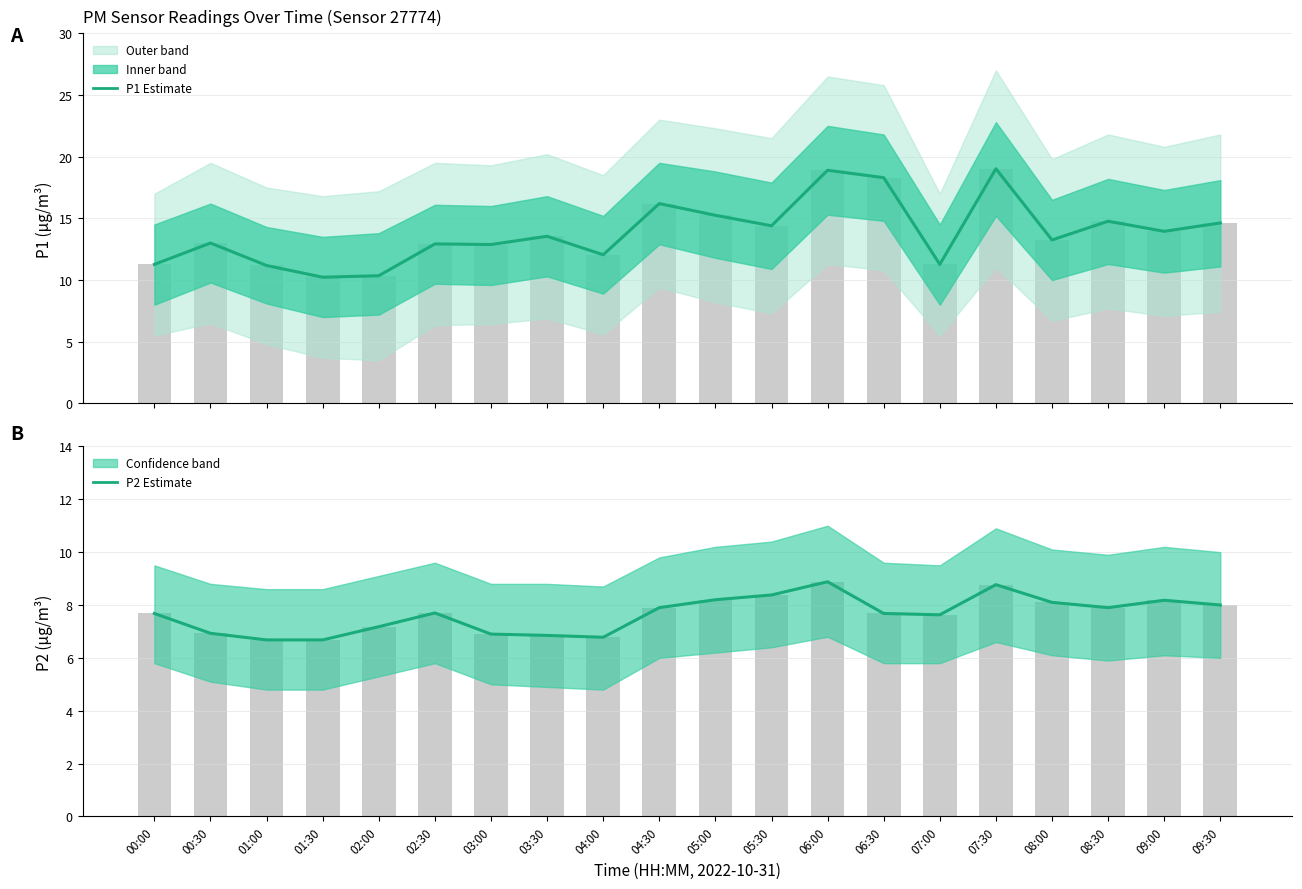

Rank the series by their maximum value, from highest to lowest.

P1 Estimate, P2 Estimate